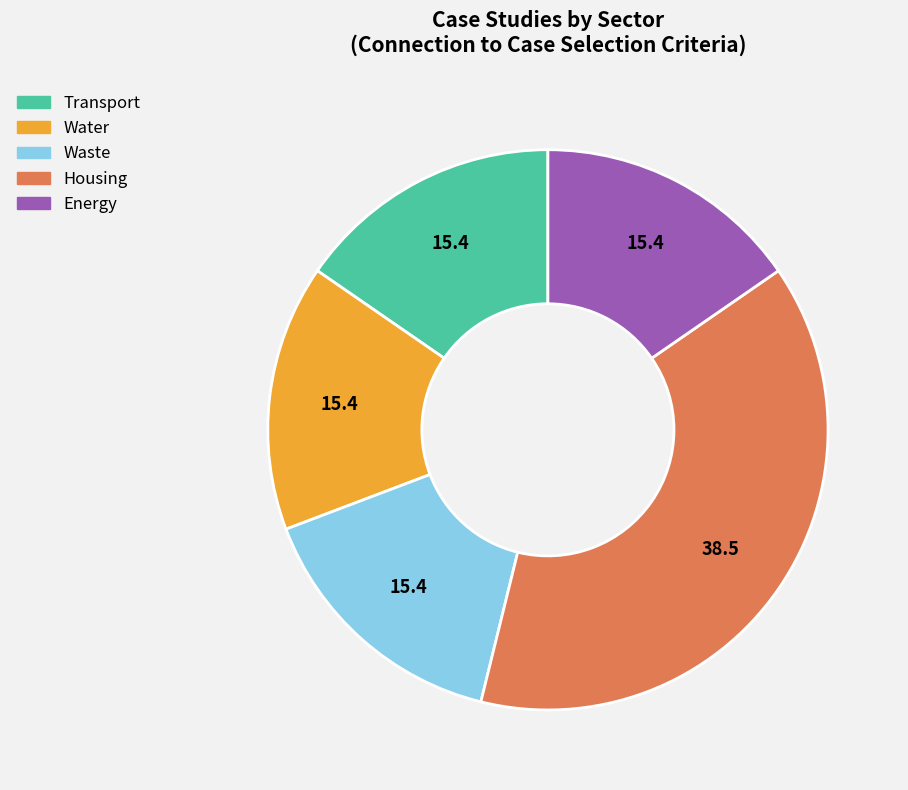

Approximately how many times larger is the value at Energy compared to Water?

1.0